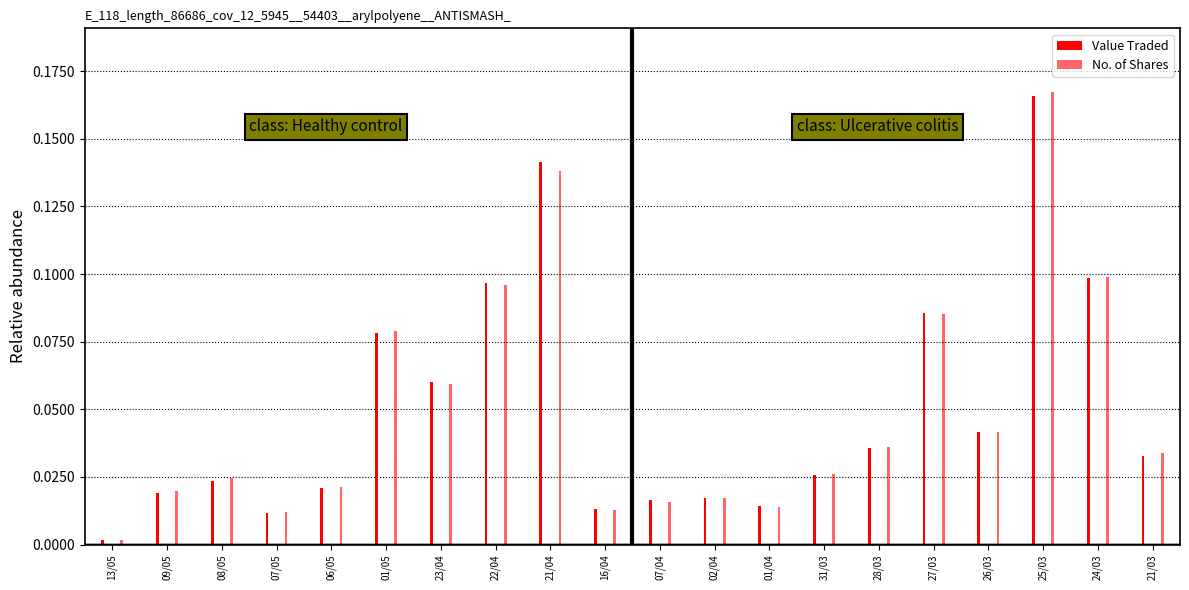

Reading left to right, what are all the values shown in this chart?

Value Traded: 13/05=0.0	09/05=0.0	08/05=0.0	07/05=0.0	06/05=0.0	01/05=0.1	23/04=0.1	22/04=0.1	21/04=0.1	16/04=0.0	07/04=0.0	02/04=0.0	01/04=0.0	31/03=0.0	28/03=0.0	27/03=0.1	26/03=0.0	25/03=0.2	24/03=0.1	21/03=0.0
No. of Shares: 13/05=0.0	09/05=0.0	08/05=0.0	07/05=0.0	06/05=0.0	01/05=0.1	23/04=0.1	22/04=0.1	21/04=0.1	16/04=0.0	07/04=0.0	02/04=0.0	01/04=0.0	31/03=0.0	28/03=0.0	27/03=0.1	26/03=0.0	25/03=0.2	24/03=0.1	21/03=0.0